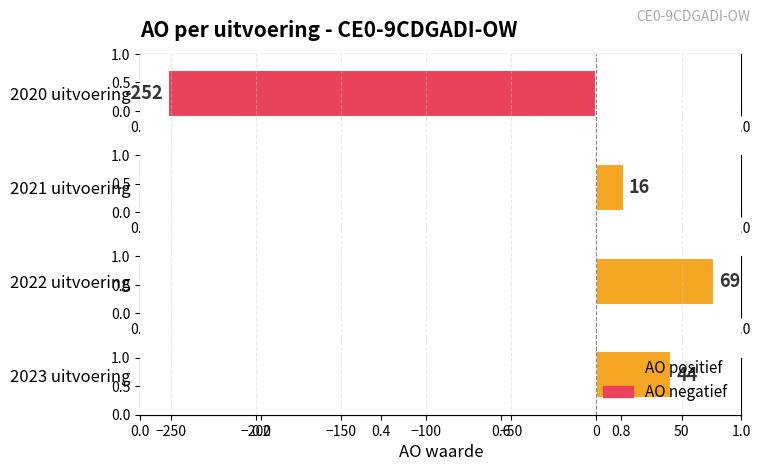

What is the difference between the maximum and minimum values?

321